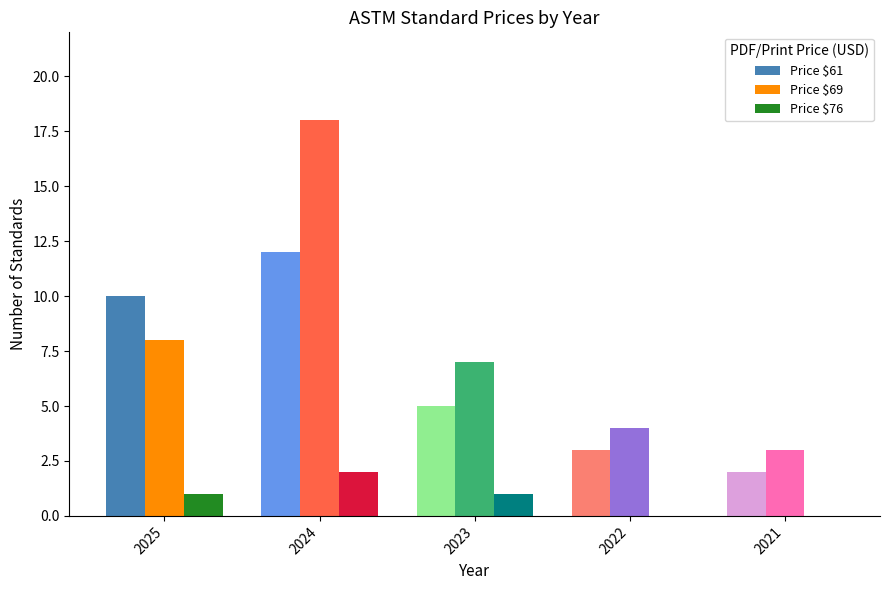

Between 2025 and 2021, which series saw the biggest shift?

Price $61